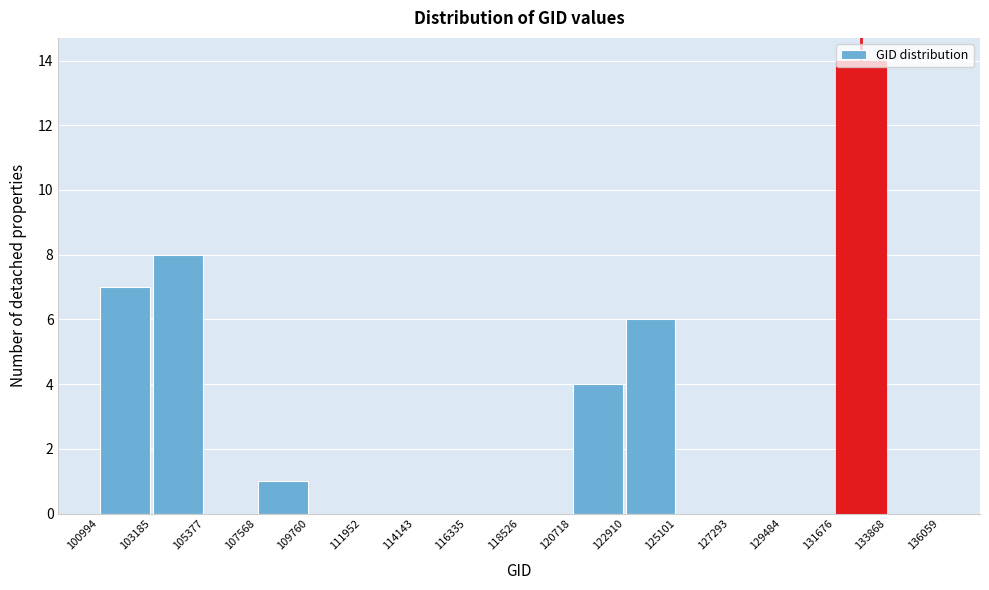

Which range on the x-axis has the tallest bar?

131676 to 133868